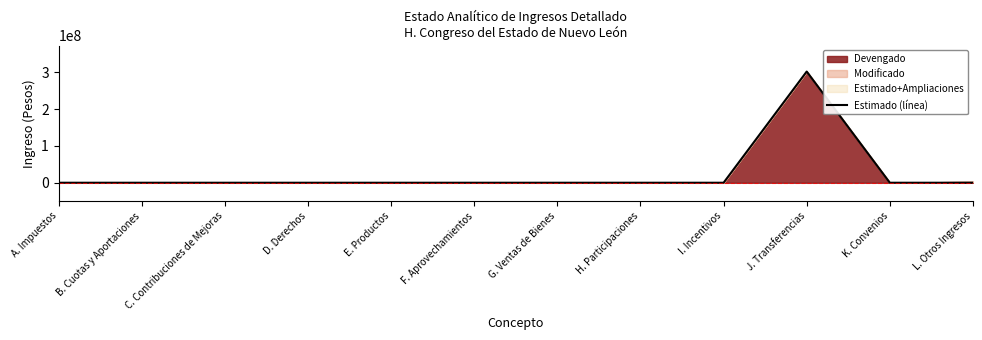

Which label corresponds to the largest value in the chart?

J. Transferencias